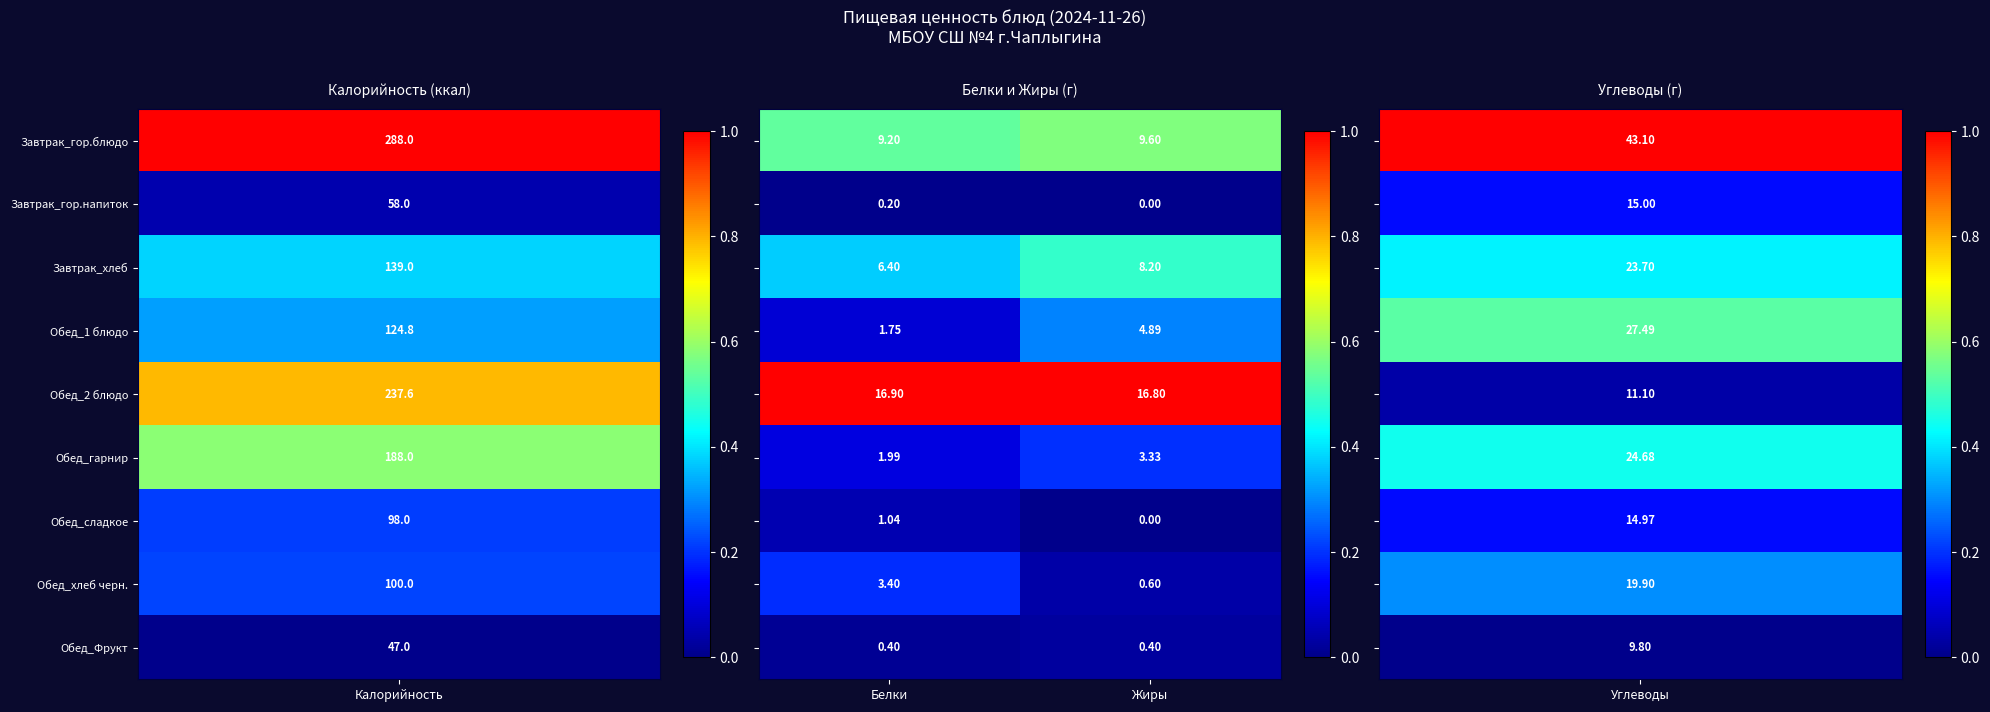

How many data points does each series have?

2